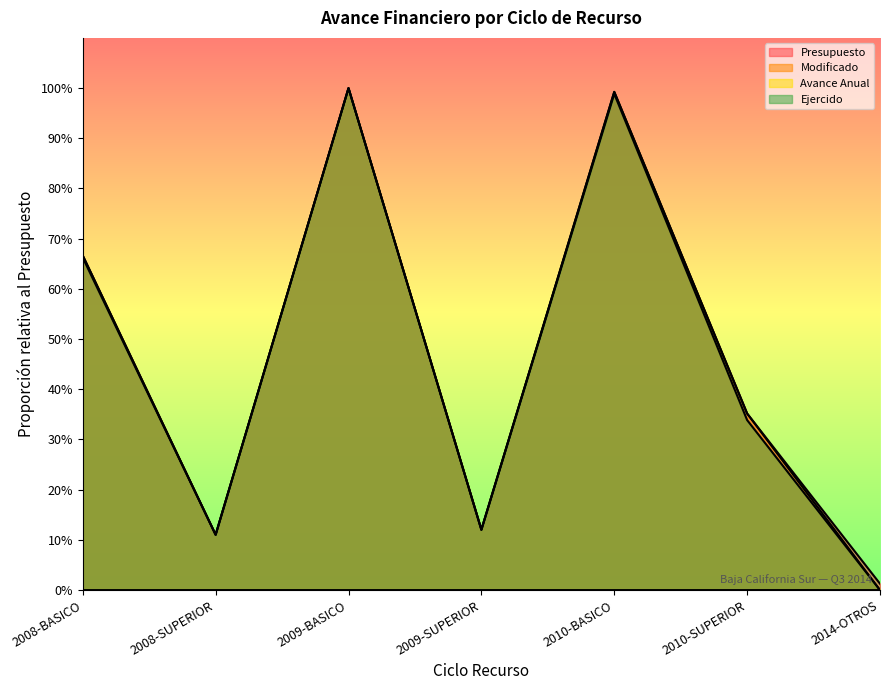

What is the greatest value displayed?

1.0